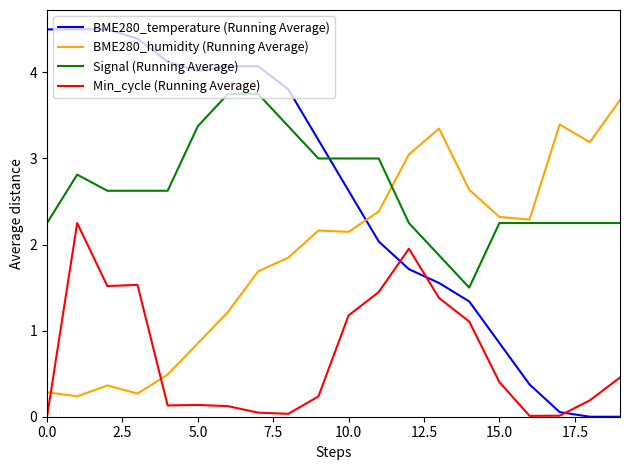

After their last crossing, which series has the higher values: Signal (Running Average) or BME280_temperature (Running Average)?

Signal (Running Average)